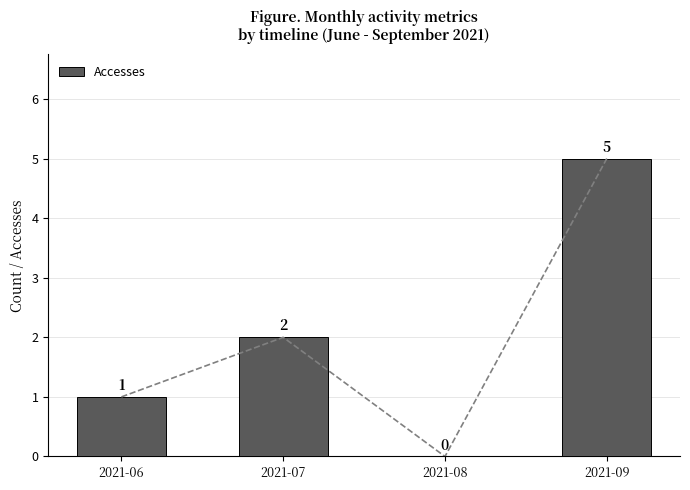

Is it true that the value at 2021-09 is 5?

True